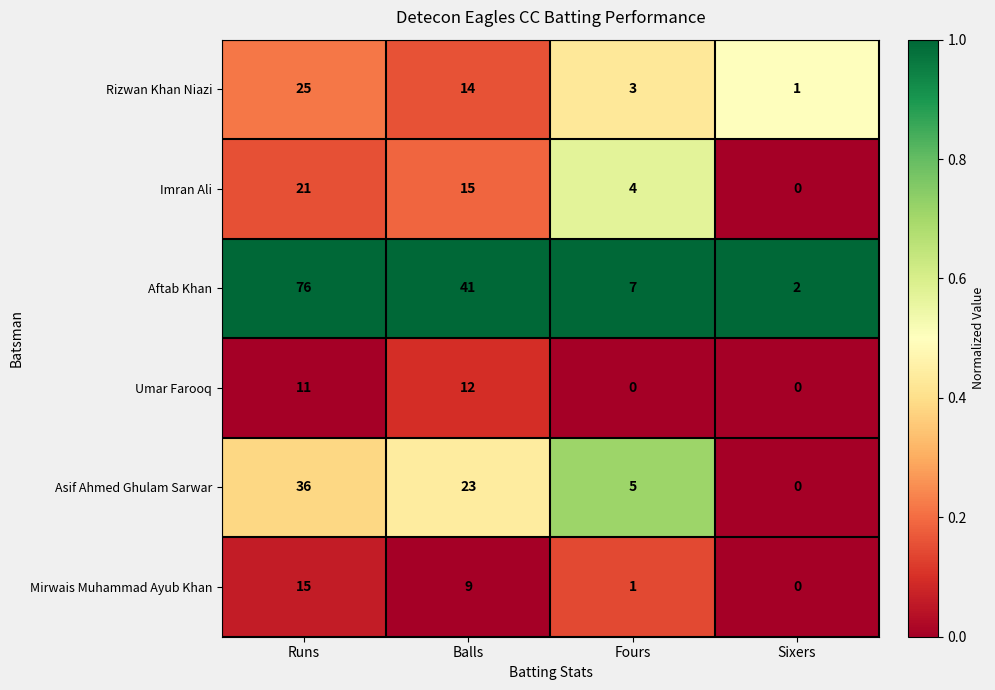

Rank the series by their maximum value, from lowest to highest.

Umar Farooq, Mirwais Muhammad Ayub Khan, Imran Ali, Rizwan Khan Niazi, Asif Ahmed Ghulam Sarwar, Aftab Khan